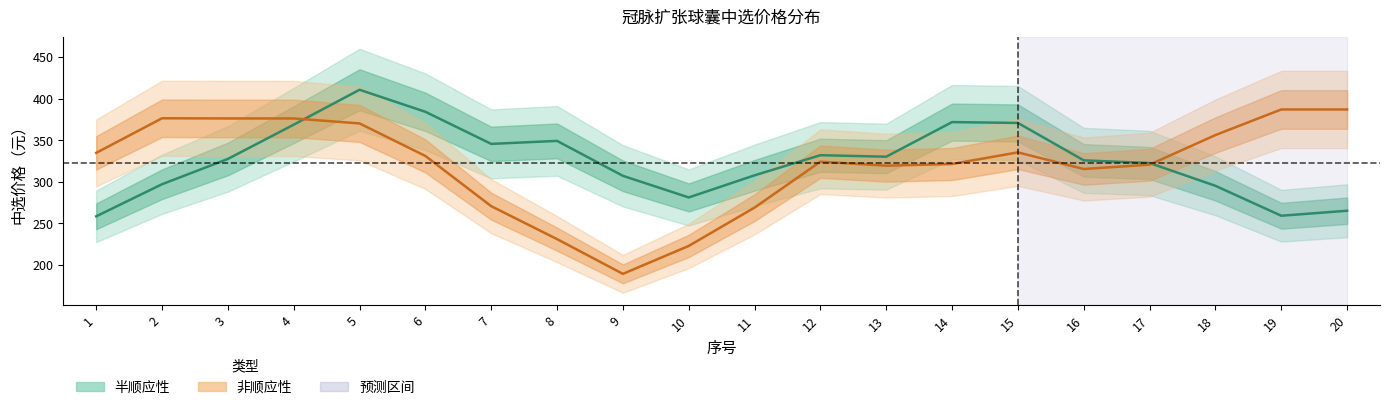

What is the maximum value shown in the chart?

425.0